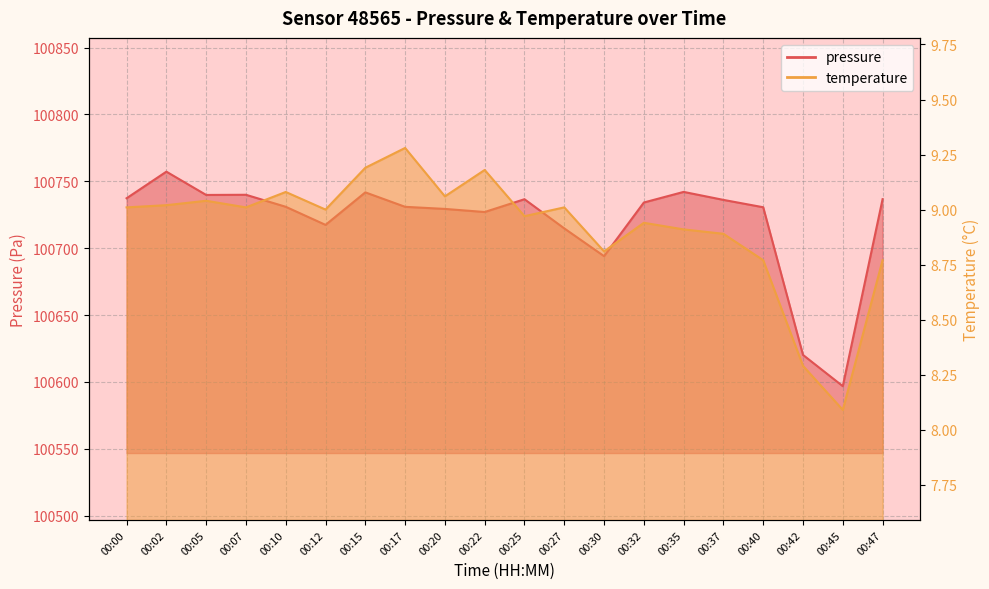

At which category does temperature reach its first local valley?

00:07